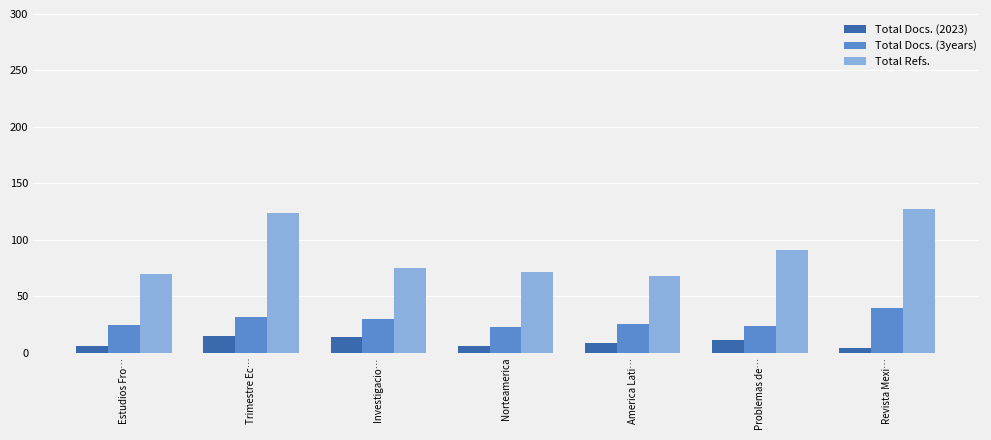

Are the bars horizontal?

No